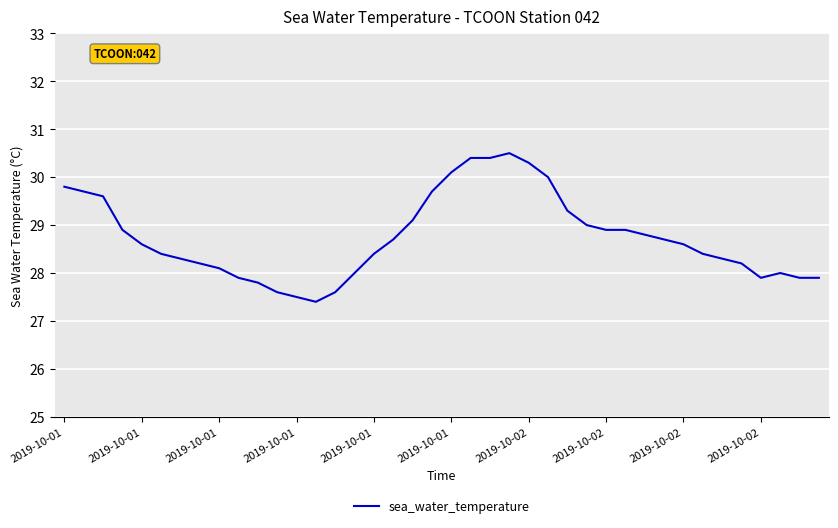

What is the difference between the maximum and minimum values?

3.1